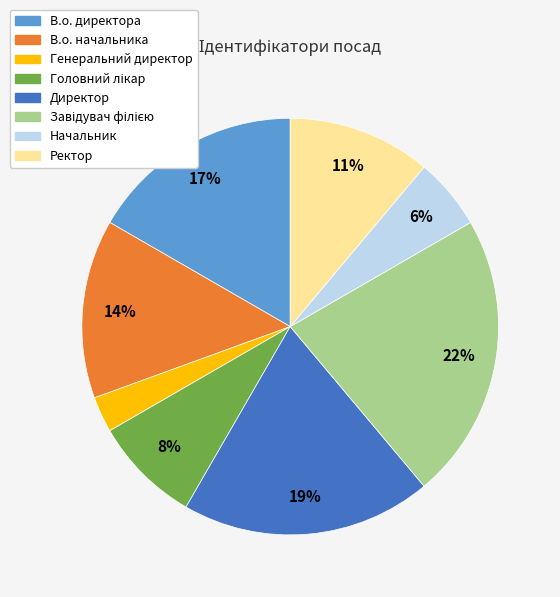

Which slice is the smallest?

Генеральний директор